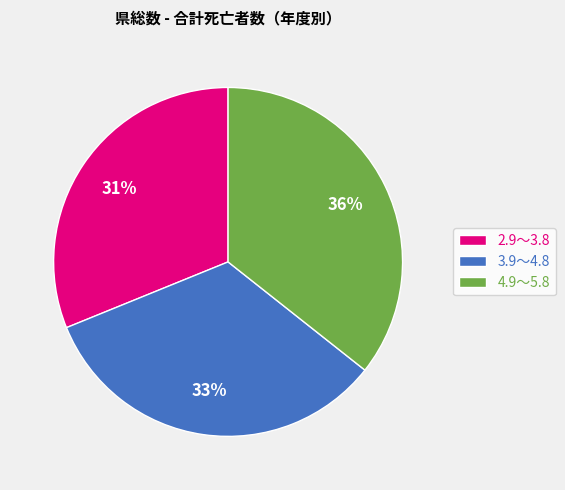

Is the sum of 2.9～3.8 and 3.9～4.8 greater than half?

Yes